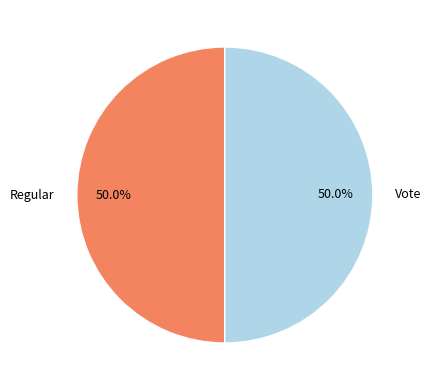

Do Vote and Regular together represent more than half of the pie?

Yes